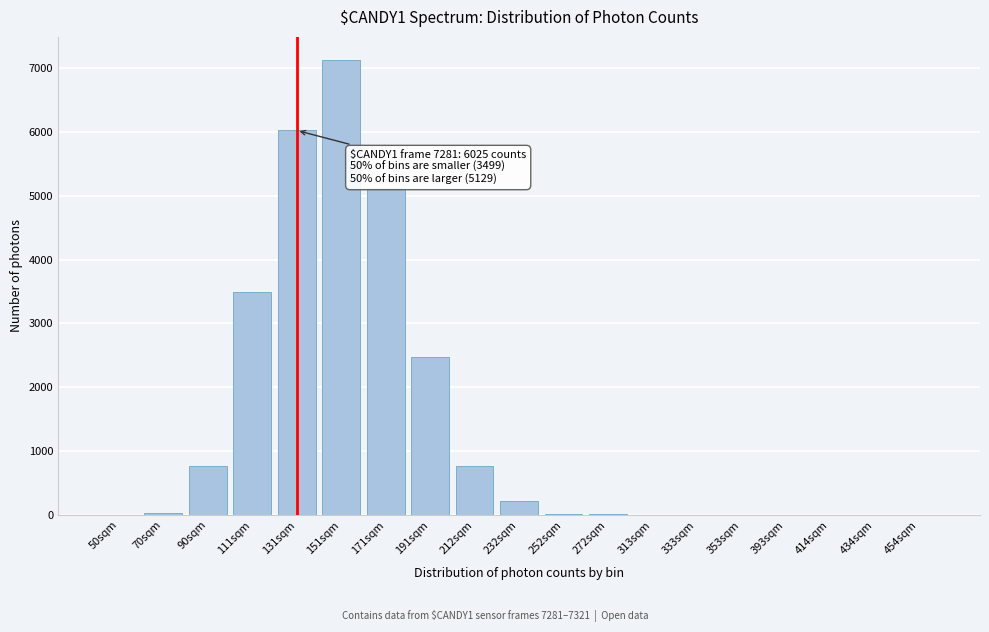

Is it true that the value at 171sqm is 5129?

True